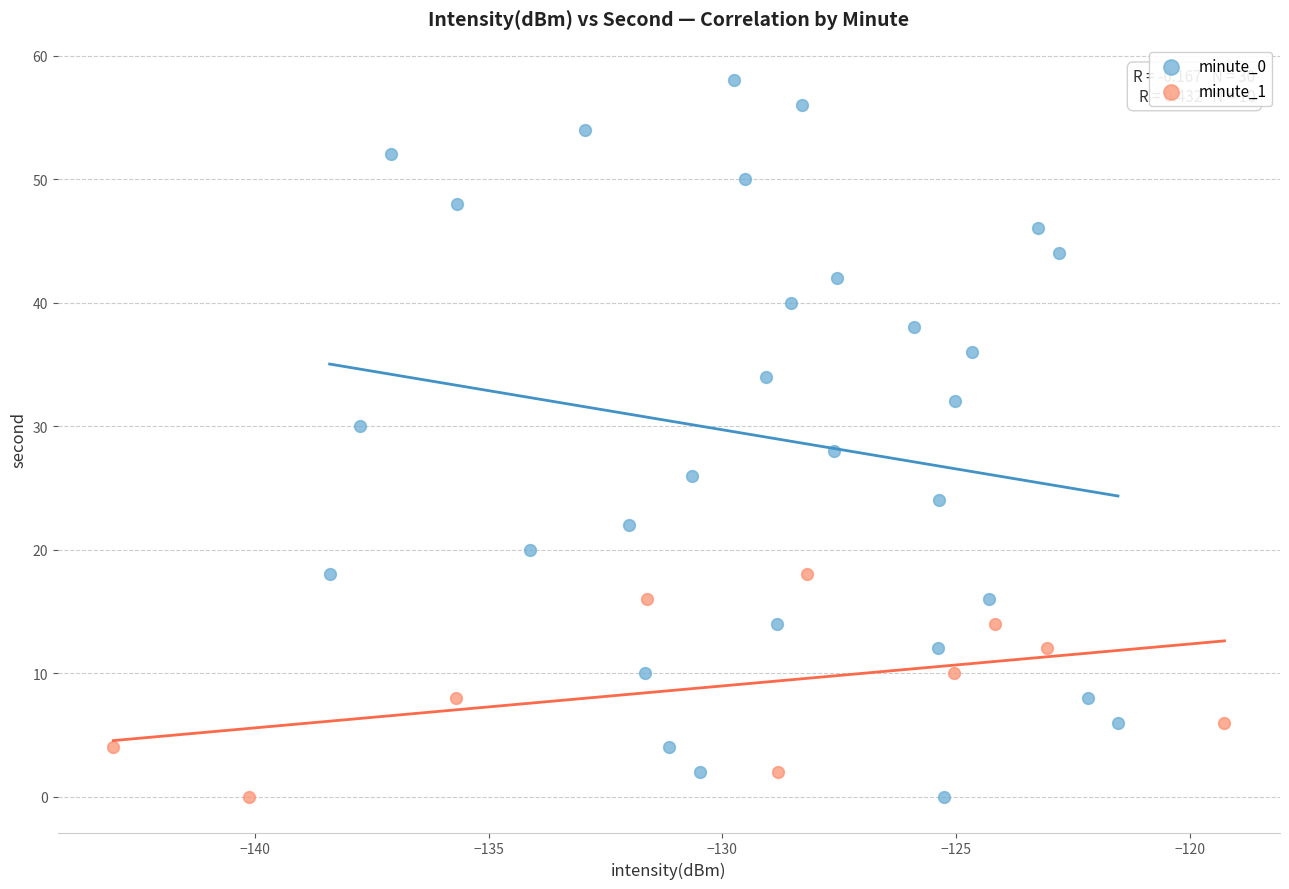

Which series reaches the maximum Y coordinate?

minute_0